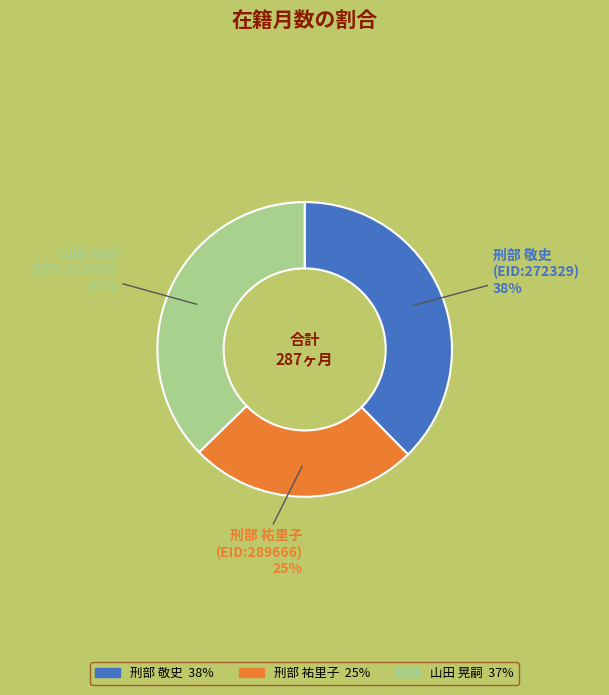

Approximately how many times larger is the value at 山田 晃嗣 (EID:313993) compared to 刑部 敬史 (EID:272329)?

1.0